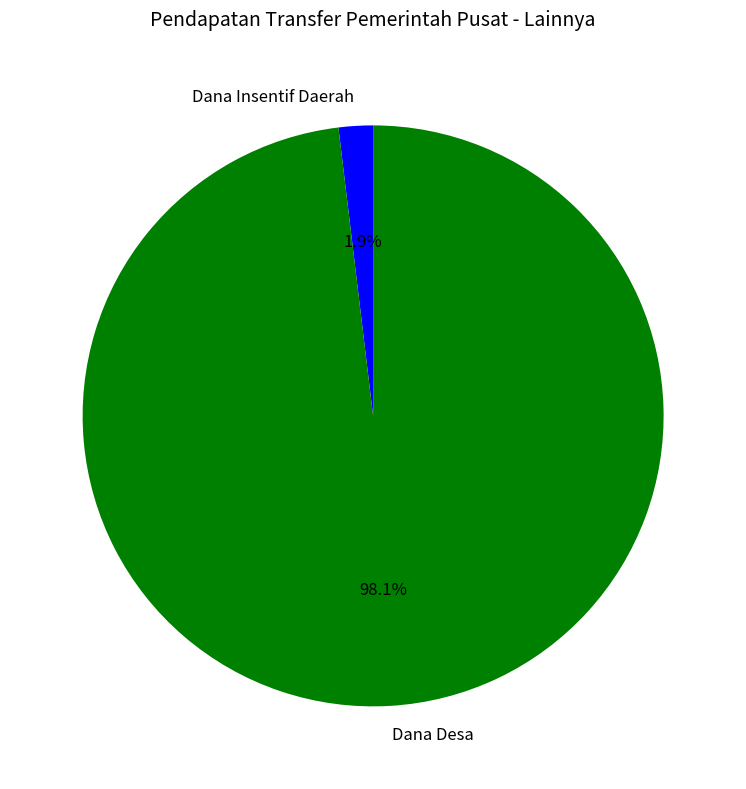

How many segments does this pie chart have?

2